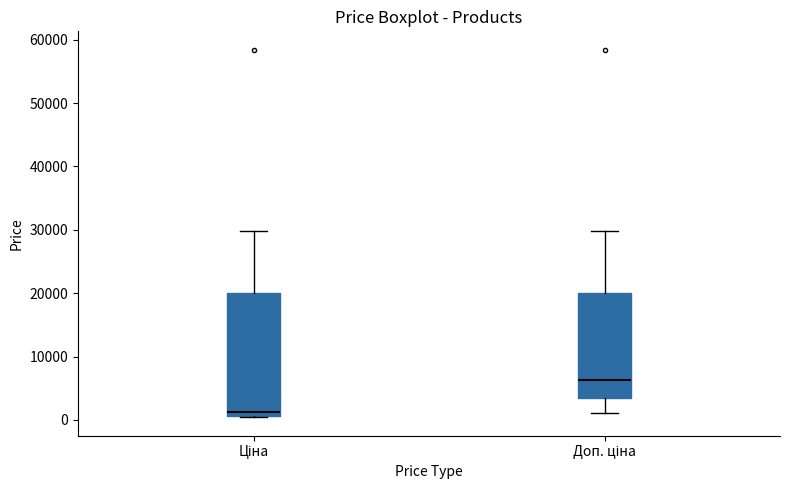

Which box is the tallest, from its lower edge to its upper edge?

Ціна